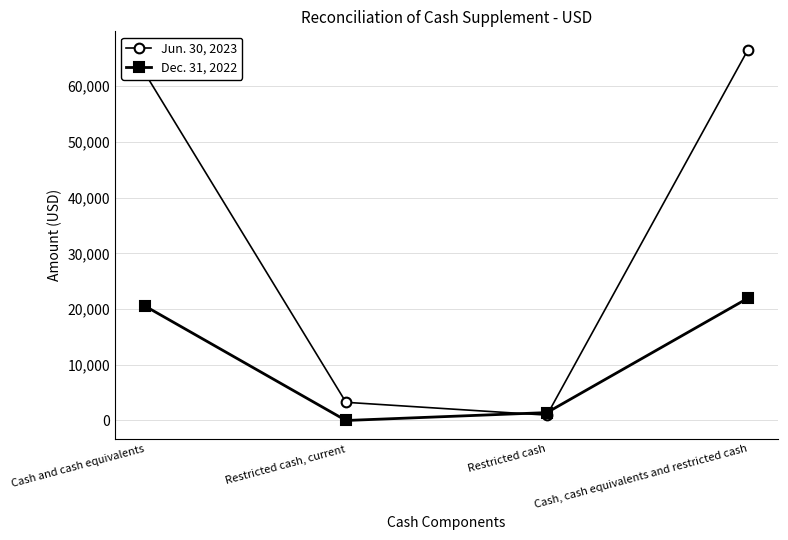

What is the average value of the Dec. 31, 2022 series?

10977